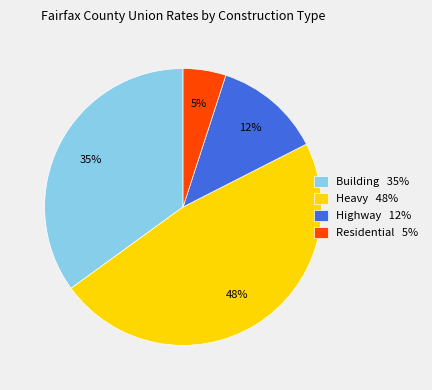

Combined, do Residential and Highway account for over 50%?

No